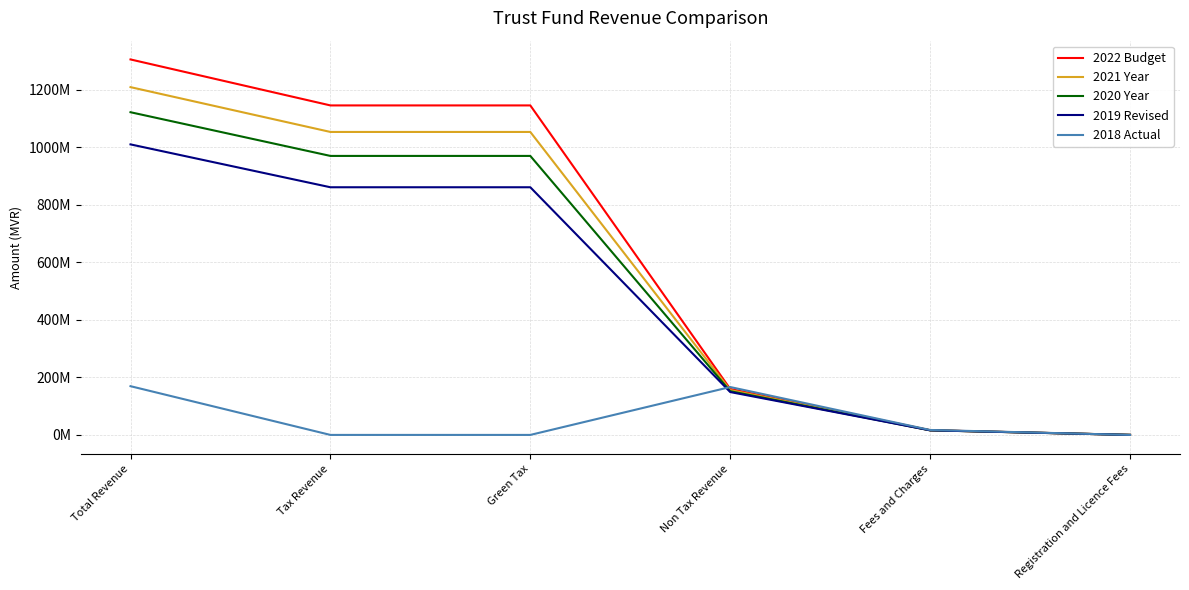

Does the chart have visible grid lines?

Yes